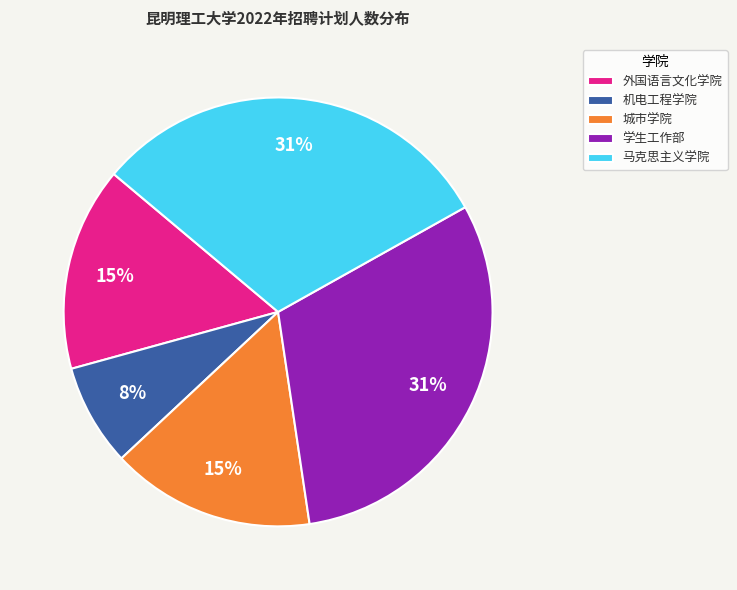

Approximately how many times larger is the value at 外国语言文化学院 compared to 学生工作部?

0.5